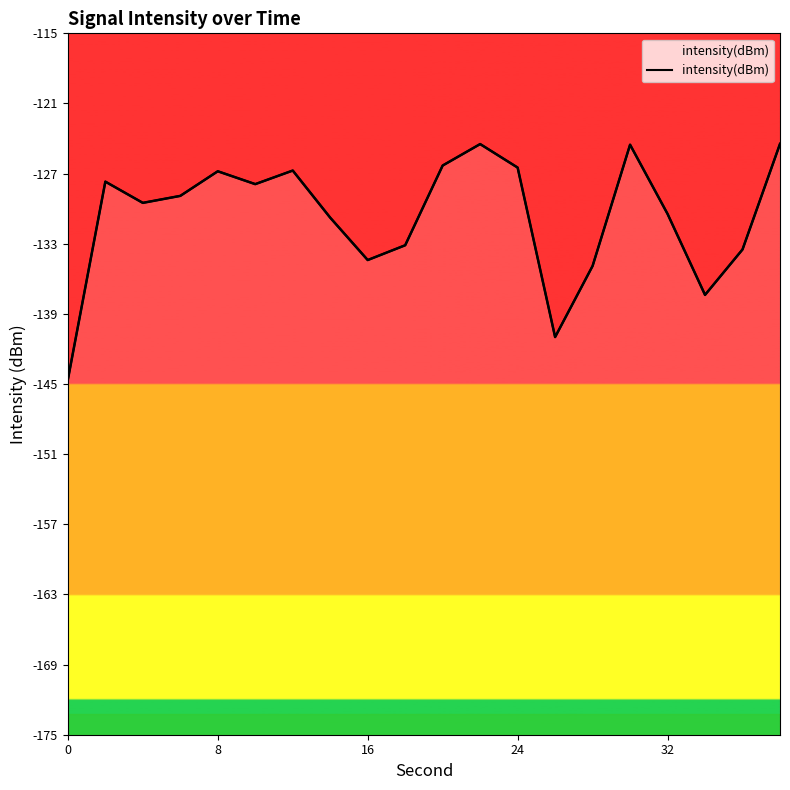

True or false: the data has more than 1 interior local peaks.

True